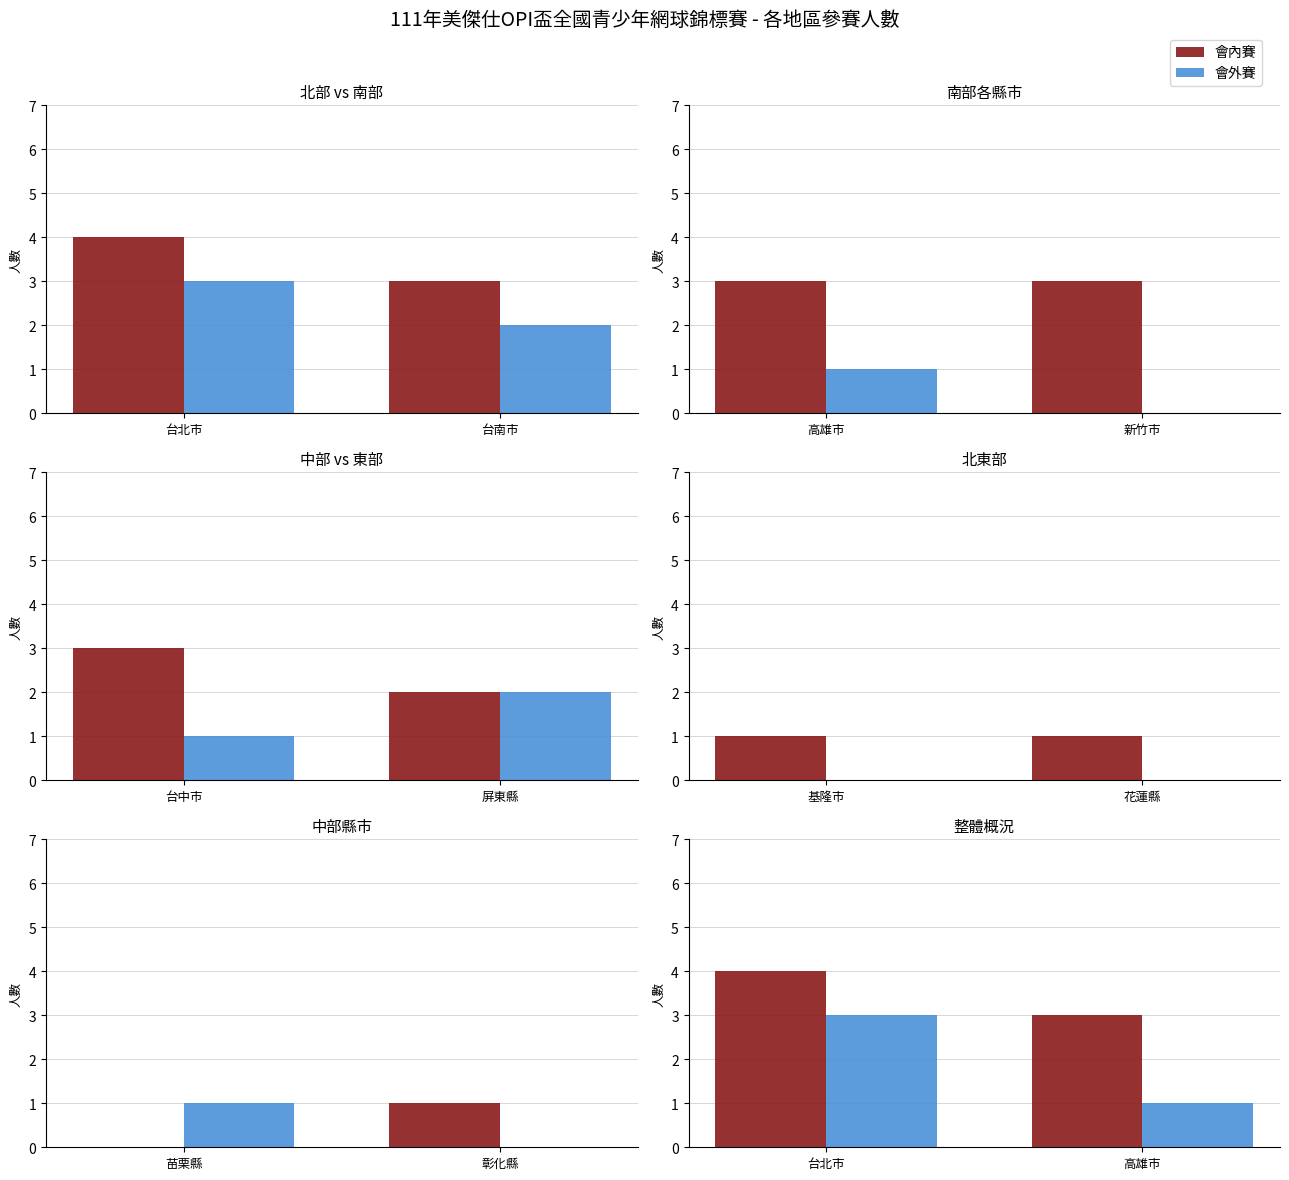

List the series in order of their overall mean, highest first.

會內賽, 會外賽